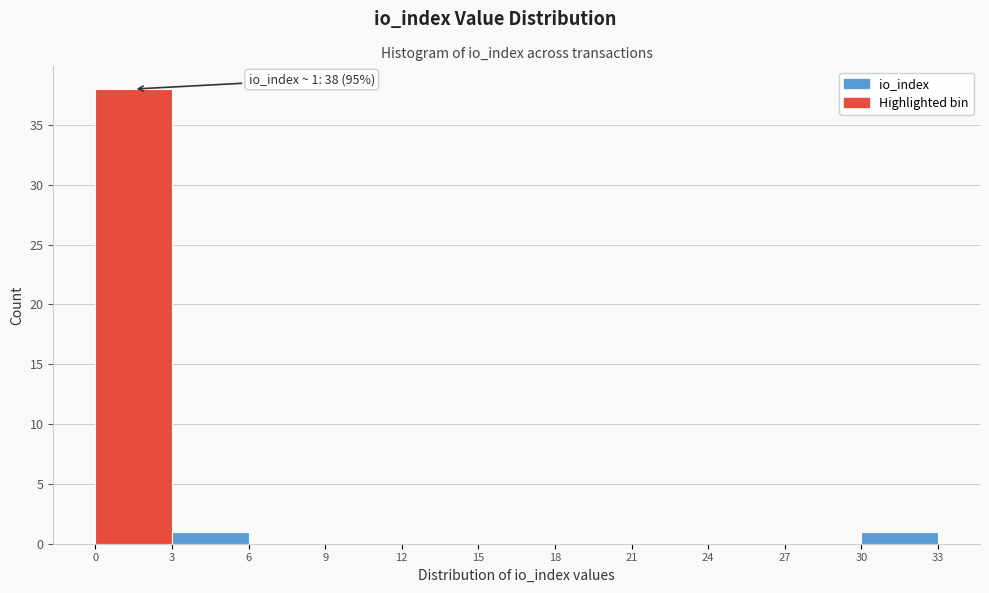

Which range on the x-axis has the tallest bar?

0 to 3